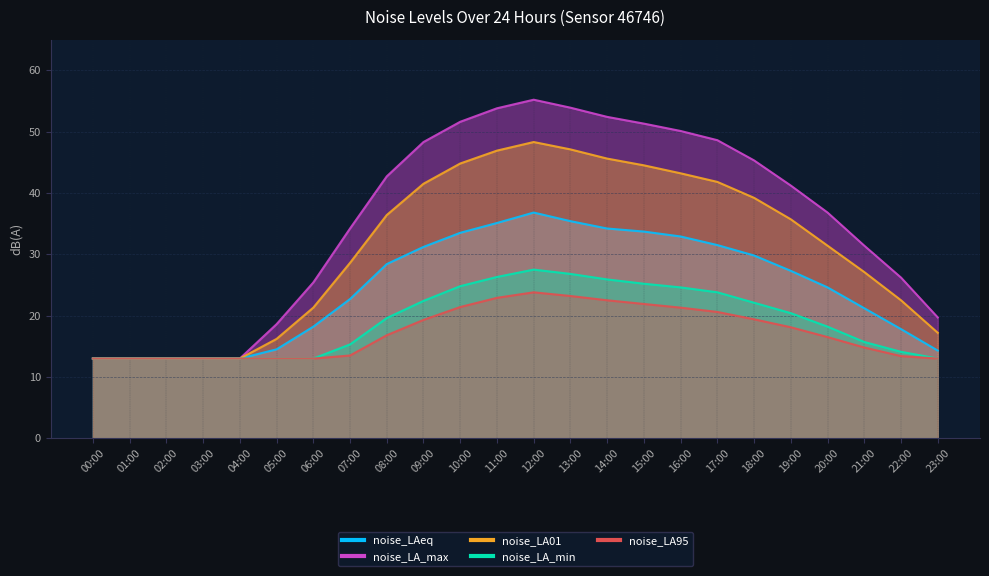

Is the value of noise_LAeq at 23:00 greater than the value of noise_LA_max at 12:00?

No